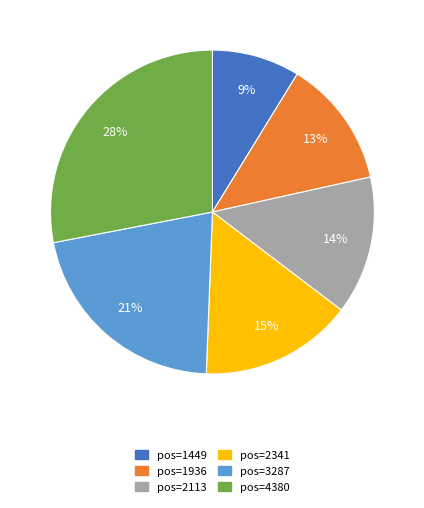

Does any single category account for the majority?

No